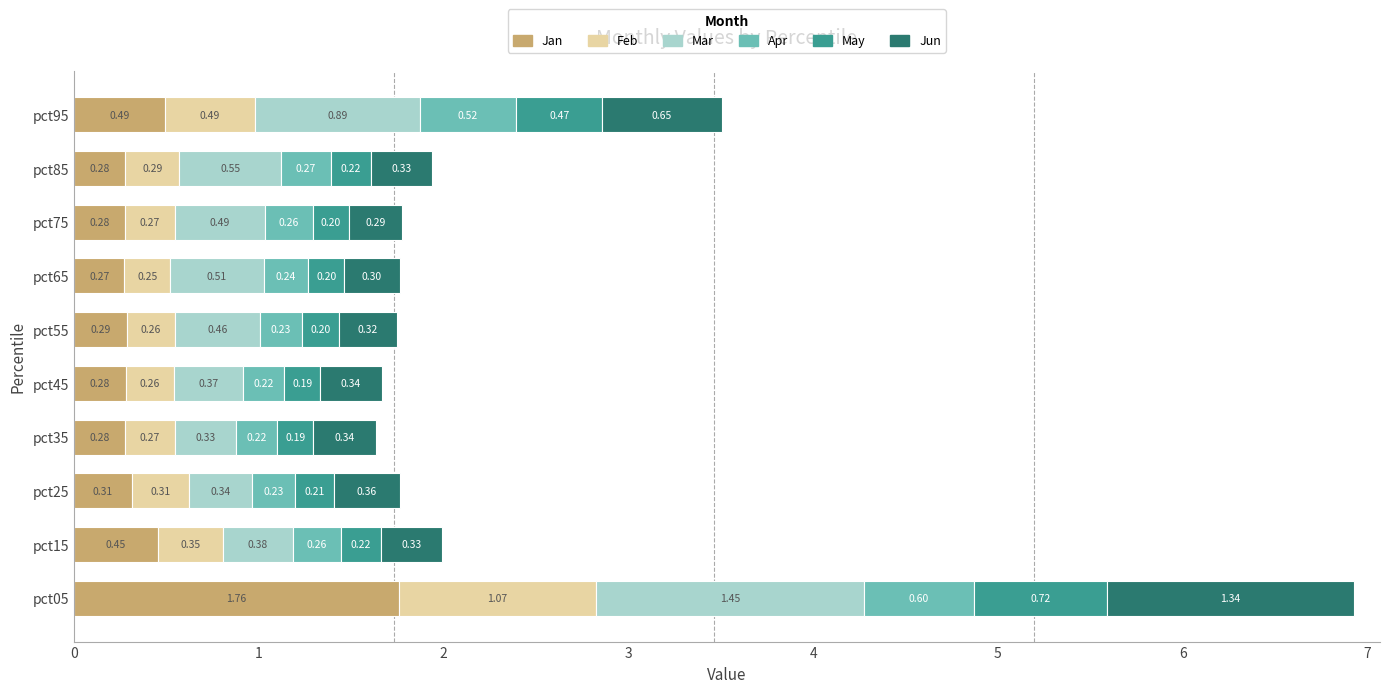

What are all the series names shown in the legend?

Jan, Feb, Mar, Apr, May, Jun